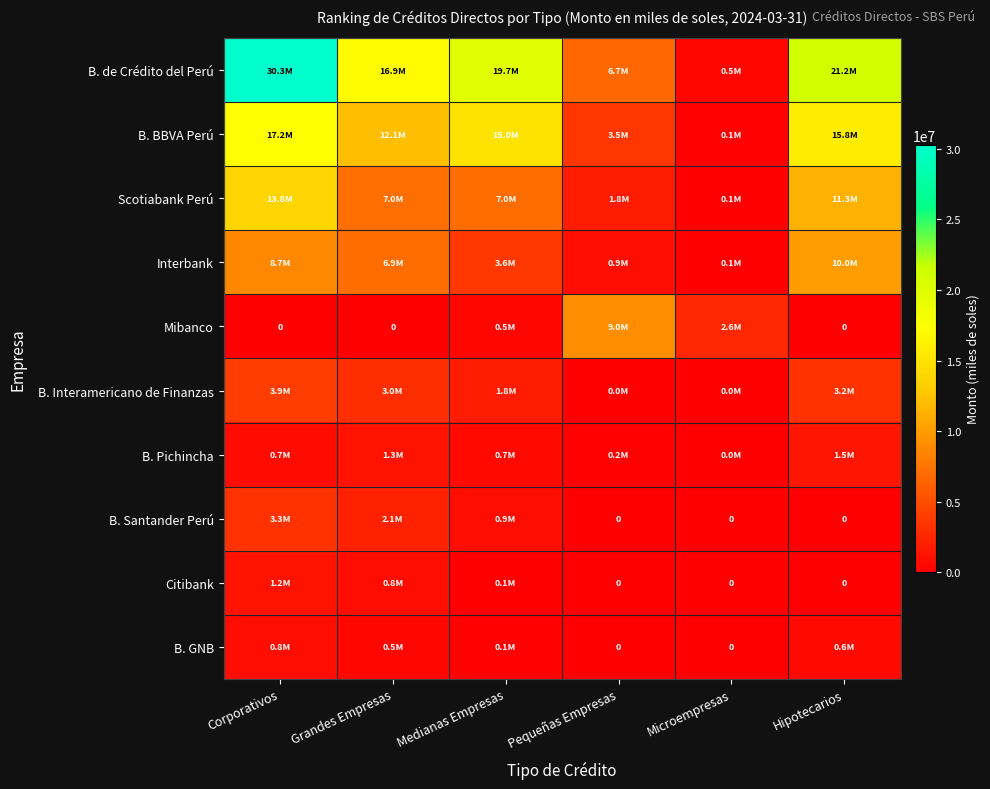

What is the minimum value for Interbank?

50239.7